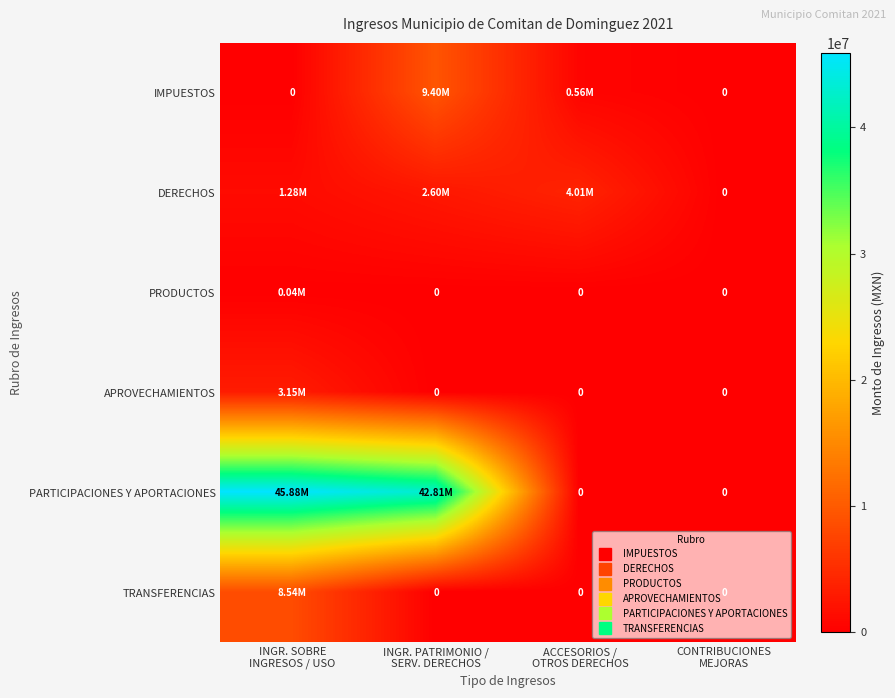

What is the maximum value for DERECHOS?

4008420.0